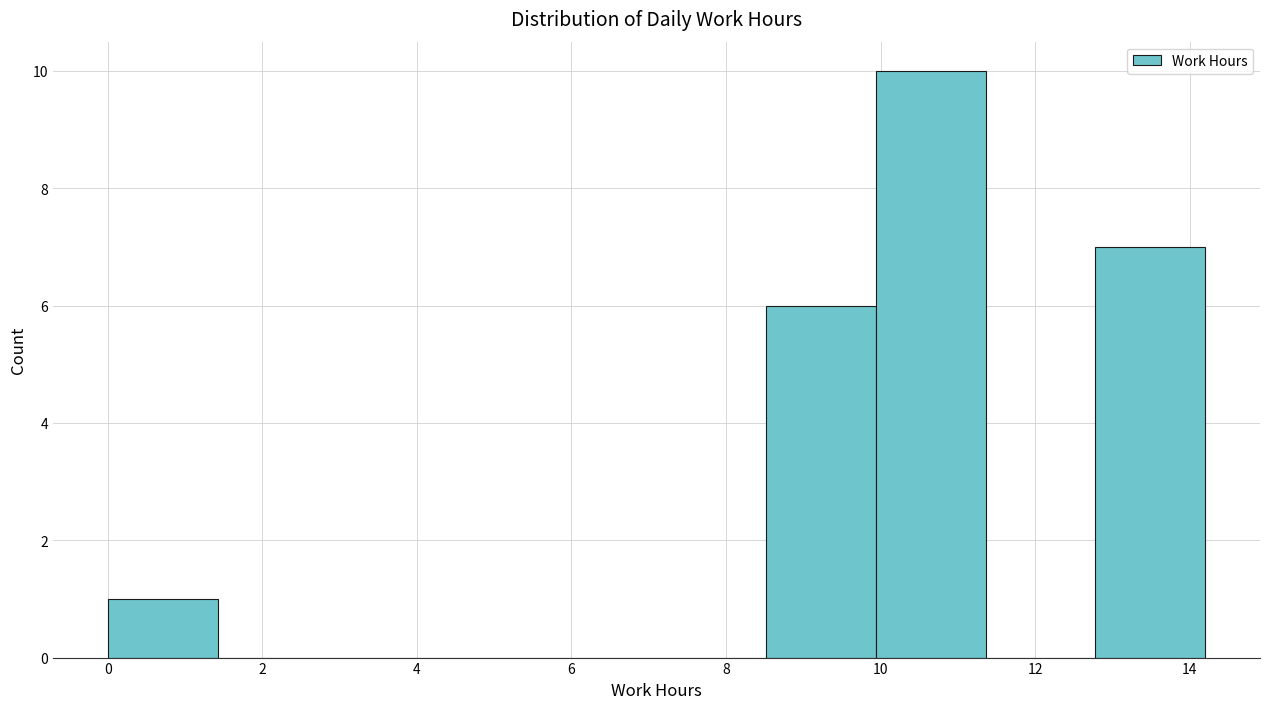

Reading left to right, list every bar in this chart as the range it spans on the x-axis followed by its height. Neither the bar edges nor the heights are printed on the chart, so give them approximately, as read against the axes.

0.00 to 1.42: 1
1.42 to 2.84: 0
2.84 to 4.26: 0
4.26 to 5.68: 0
5.68 to 7.10: 0
7.10 to 8.52: 0
8.52 to 9.94: 6
9.94 to 11.36: 10
11.36 to 12.78: 0
12.78 to 14.20: 7